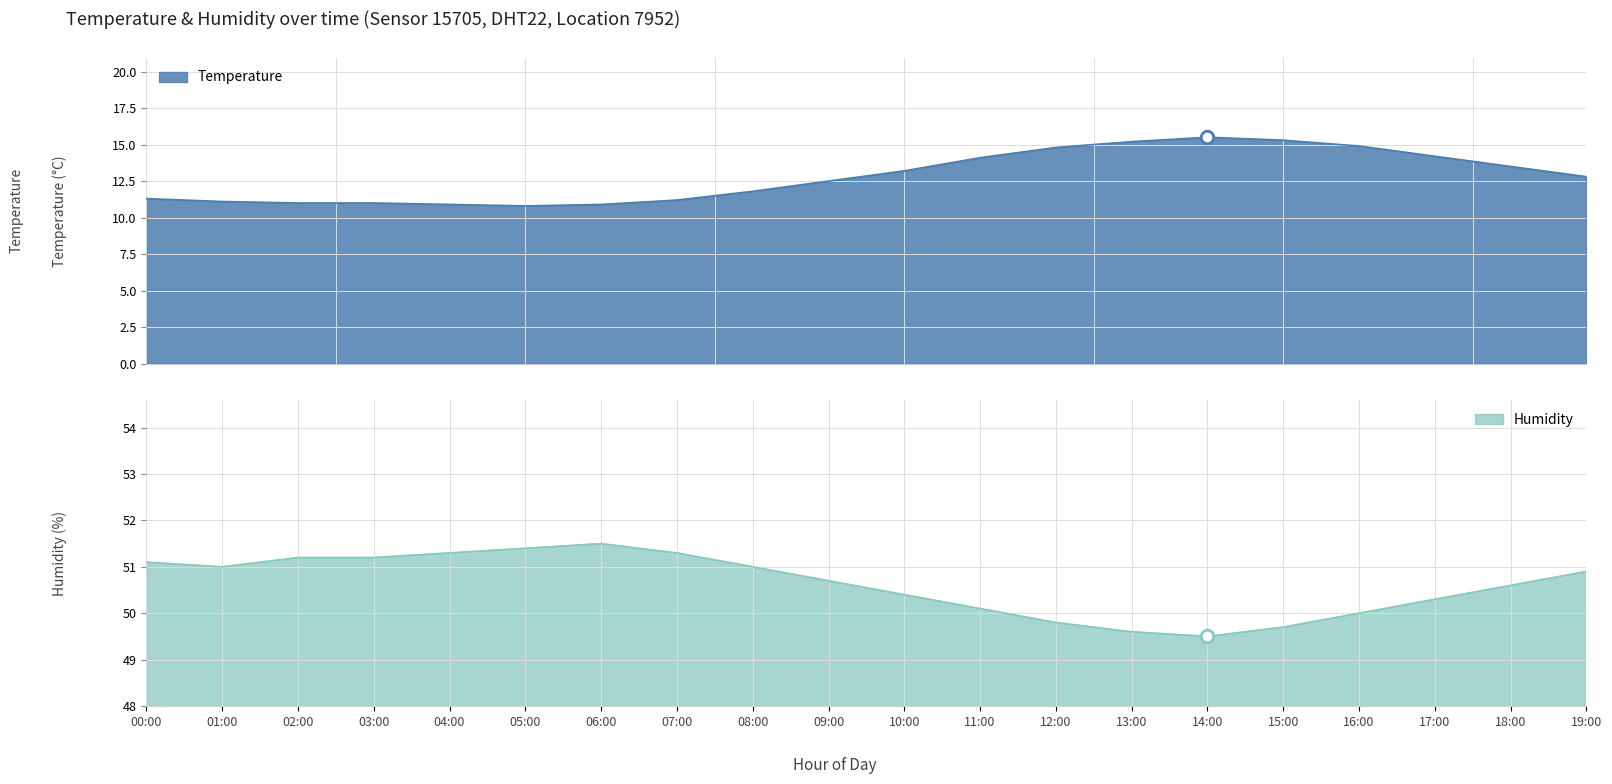

In Temperature, how many points are higher than both neighbors (excluding endpoints)?

1